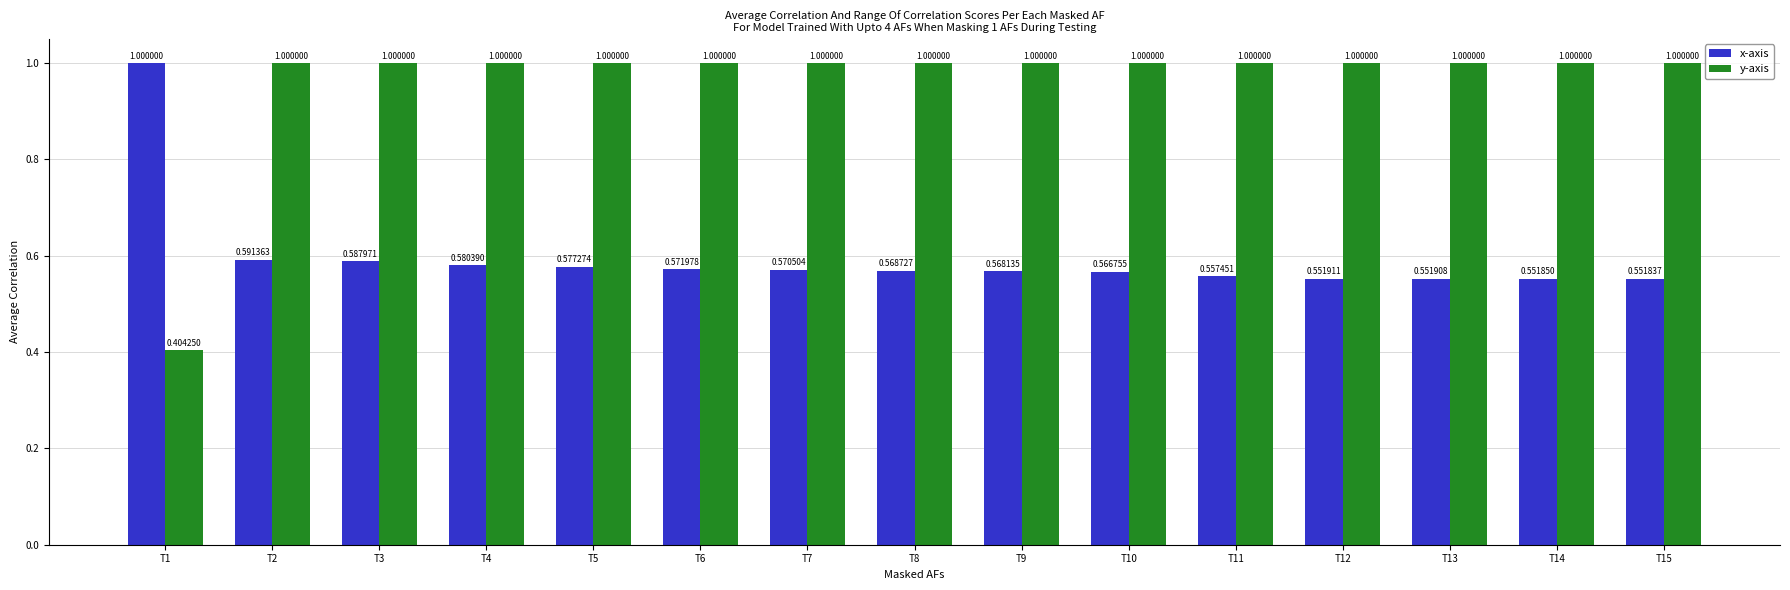

At how many categories does at least one series exceed 0?

15